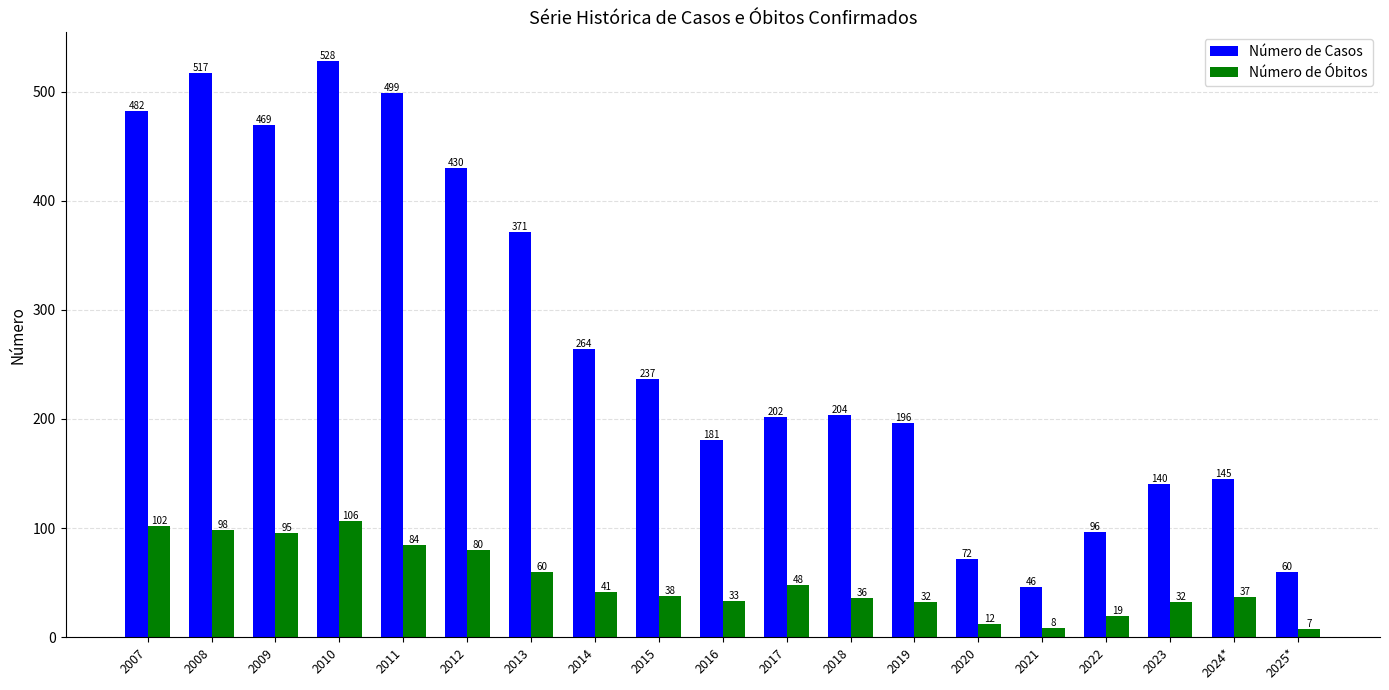

What are all the series names shown in the legend?

Número de Casos, Número de Óbitos